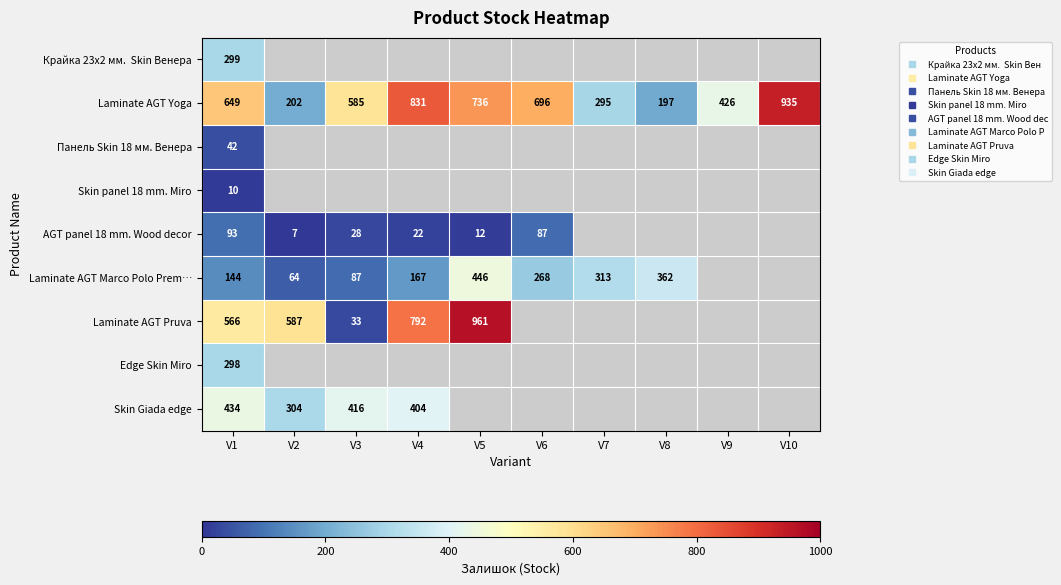

Count the number of categories in the chart.

10